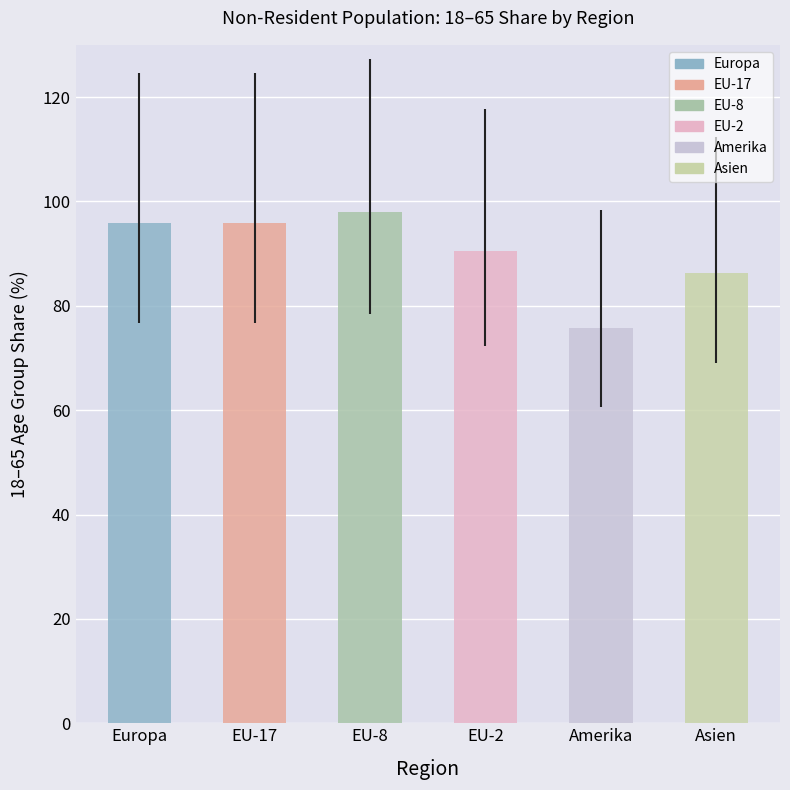

What is the difference between the maximum and second lowest values?

11.6